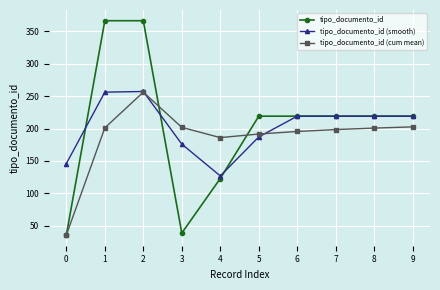

What is the greatest value displayed?

366.0